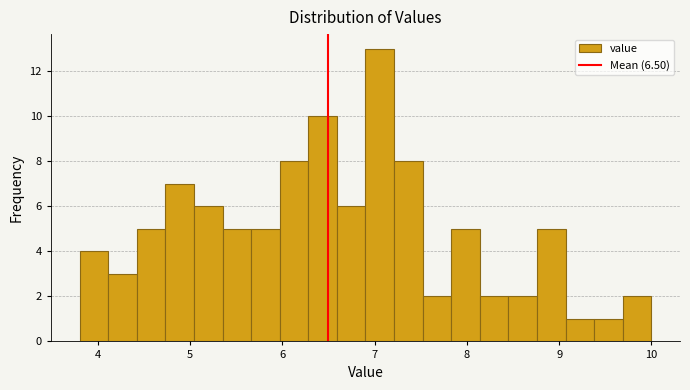

Around what value on the x-axis is the tallest bar? Give the approximate position of its centre, as read against the axis.

7.1